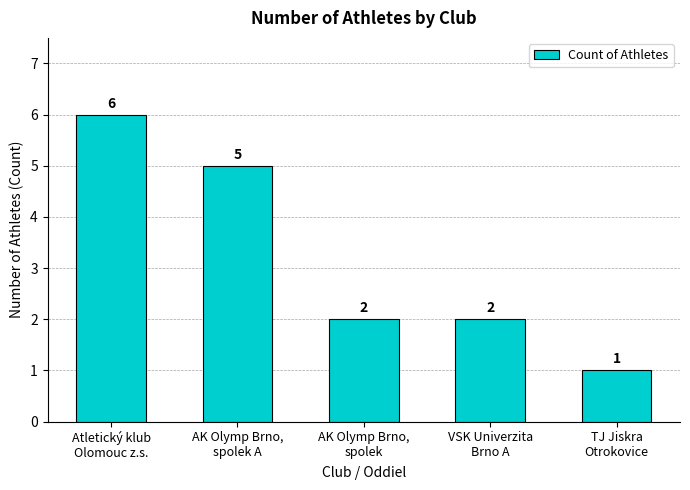

Reading left to right, extract all data points from this chart.

6	5	2	2	1